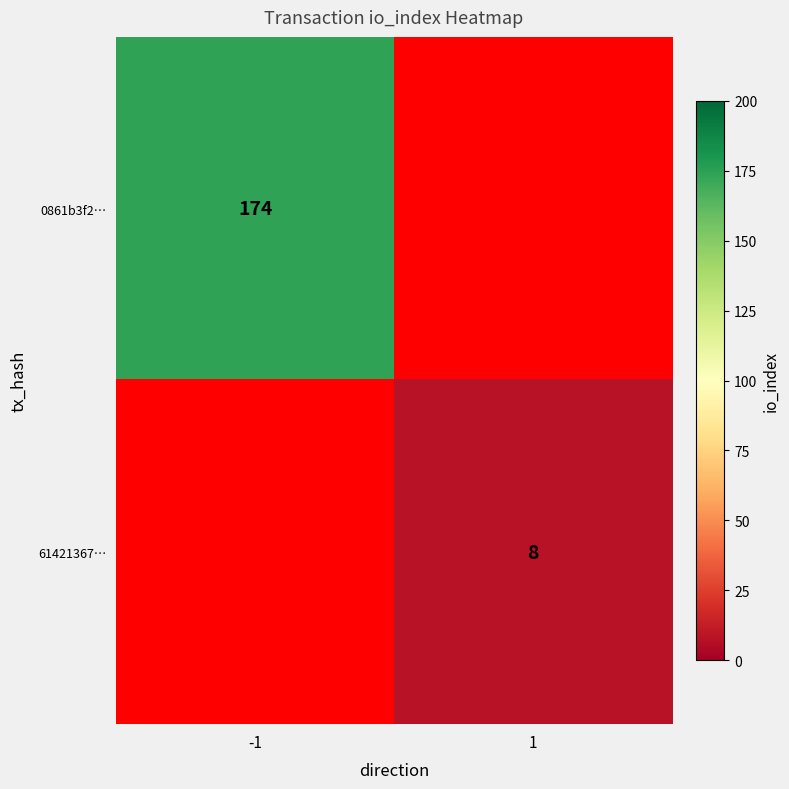

The value of 61421367… at 1 is 8. True or false?

True